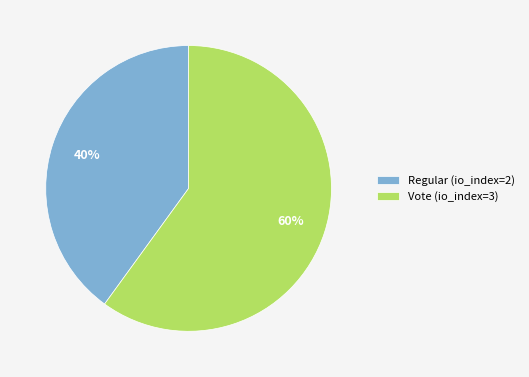

Does any single category account for the majority?

Yes